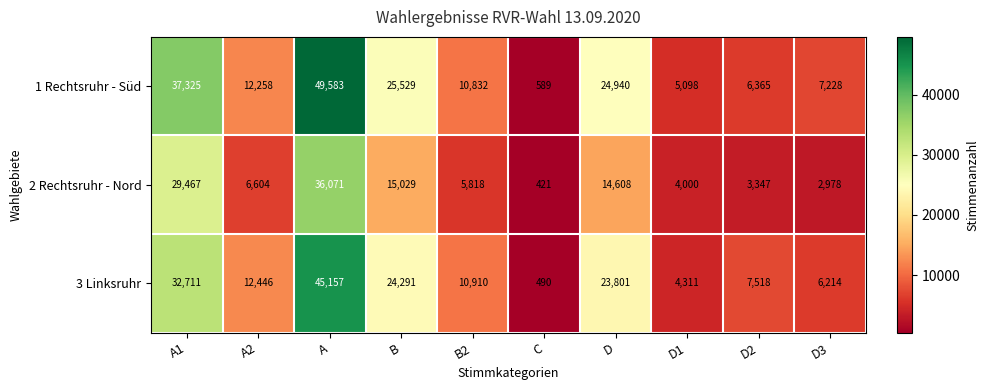

Which category has the lowest value across all series?

C